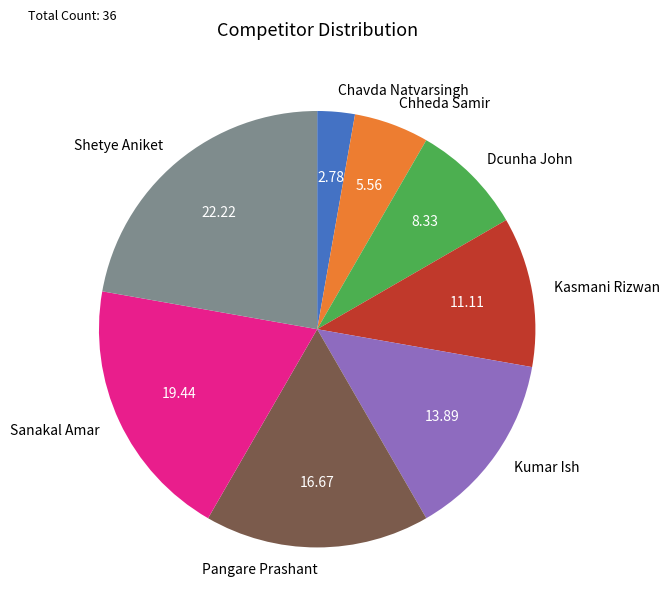

Is there a majority slice in this chart?

No